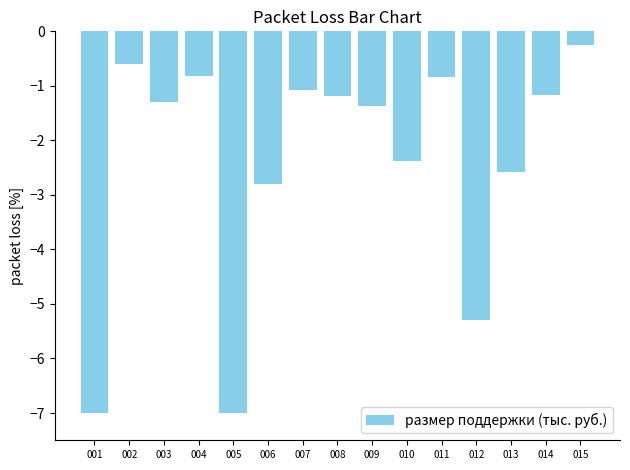

What is the maximum value shown in the chart?

-0.3